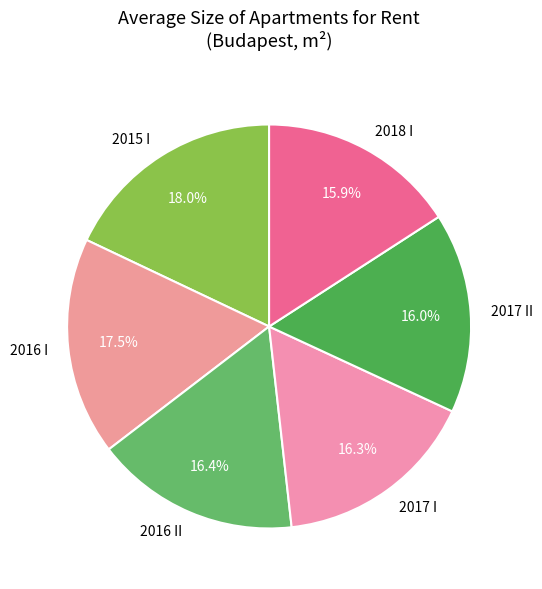

Does any single category account for the majority?

No